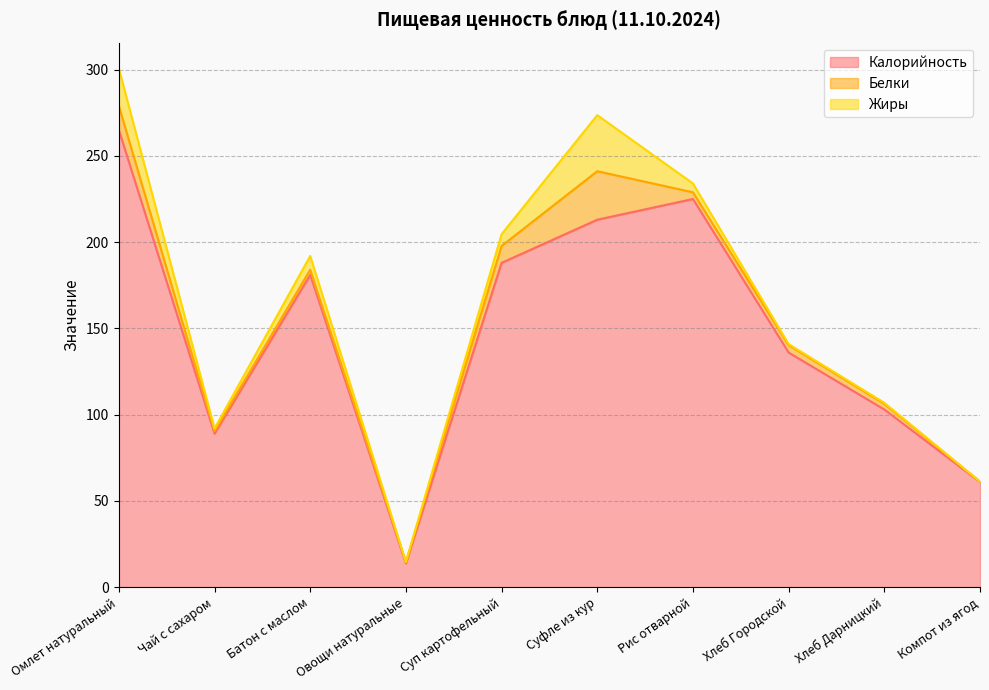

Is the value of Жиры at Суп картофельный greater than the value of Белки at Хлеб Городской?

Yes